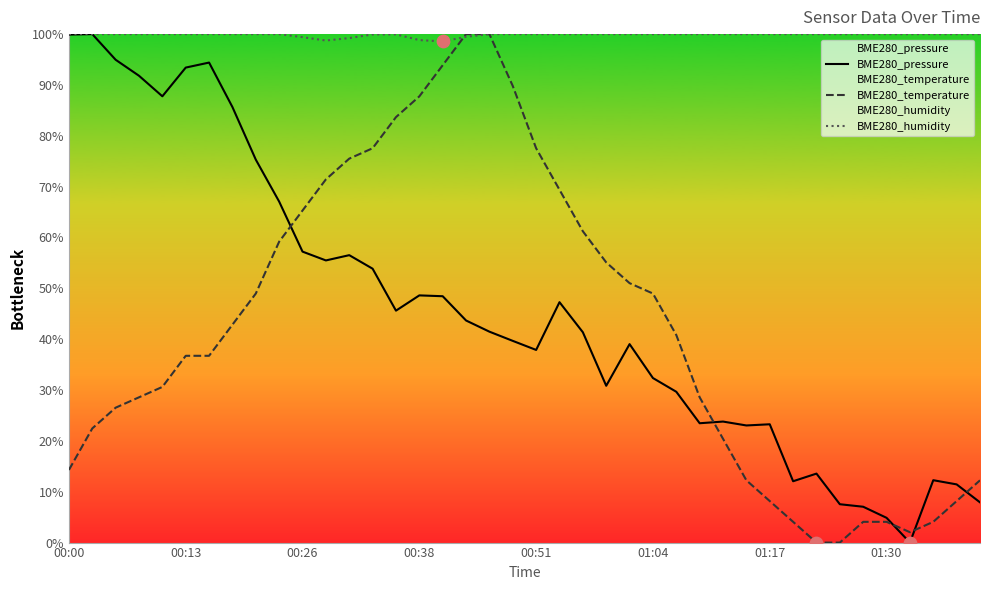

At how many categories does at least one series exceed 86?

40